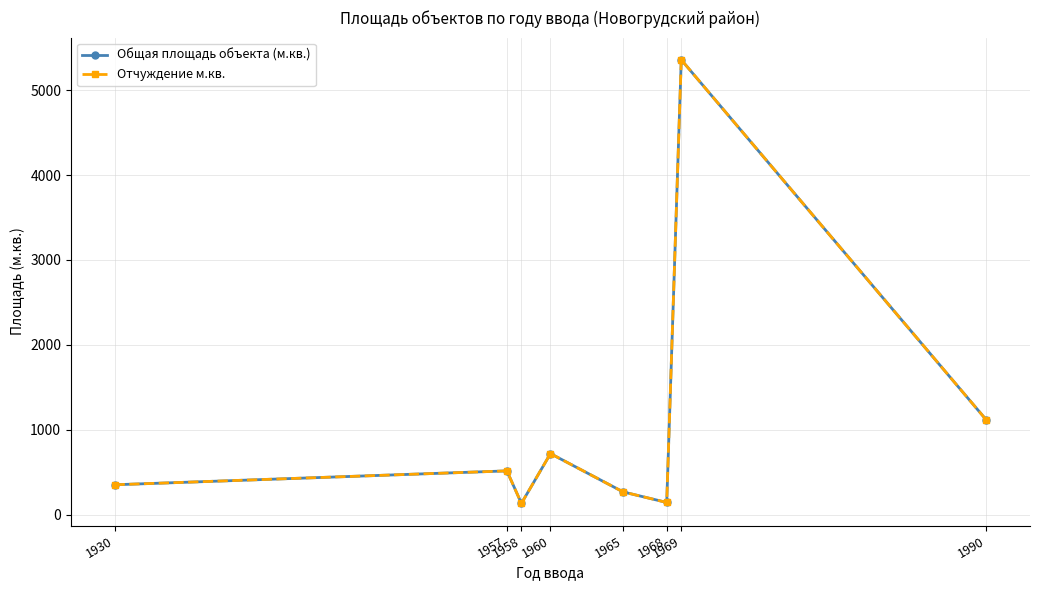

Reading left to right, transcribe all the data shown in this chart.

Общая площадь объекта (м.кв.): 350.7	514.4	131.9	718.0	266.6	142.2	5358.5	1113.8
Отчуждение м.кв.: 350.7	514.4	131.9	718.0	266.6	142.2	5358.5	1113.8